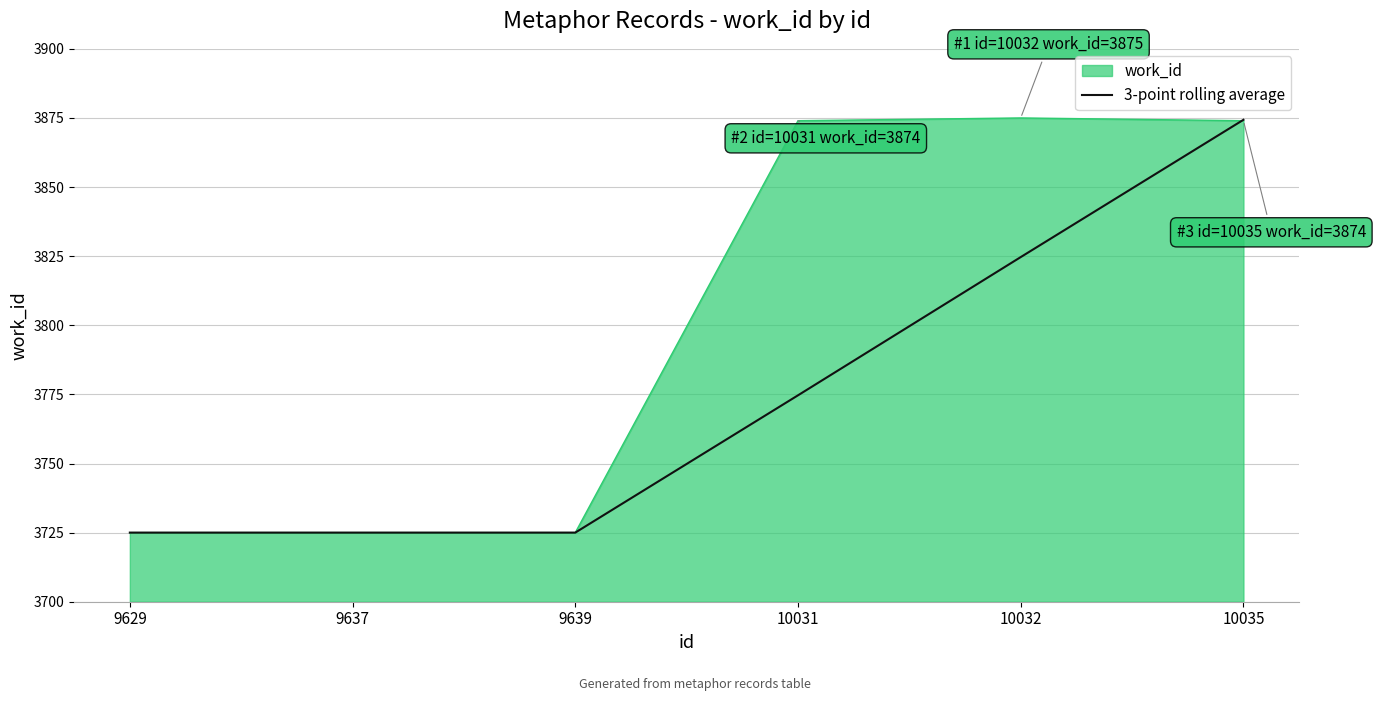

What is the minimum value shown in the chart?

3725.0